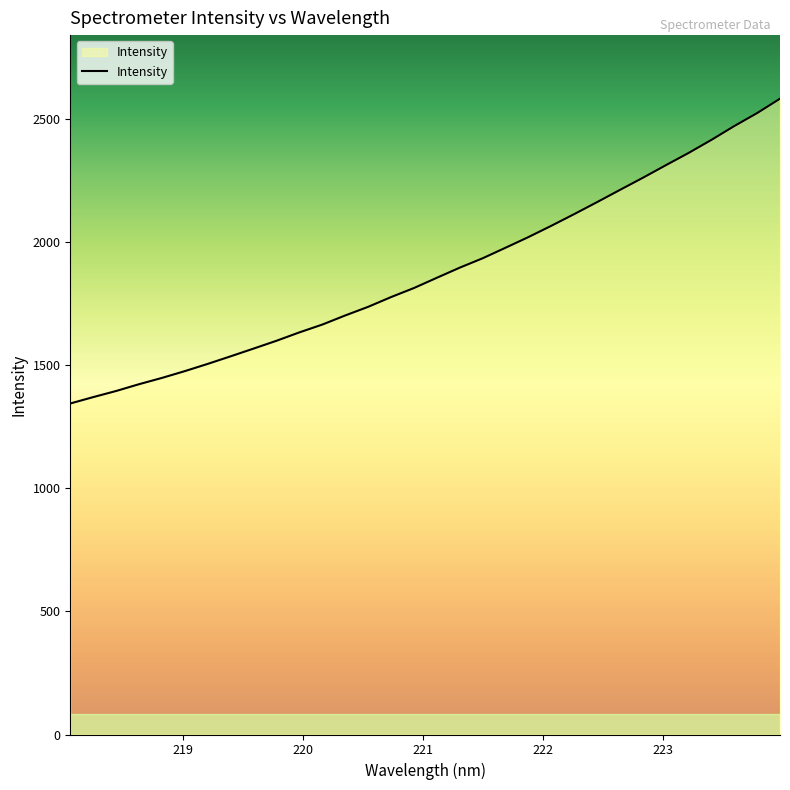

What is the greatest value displayed?

2584.3